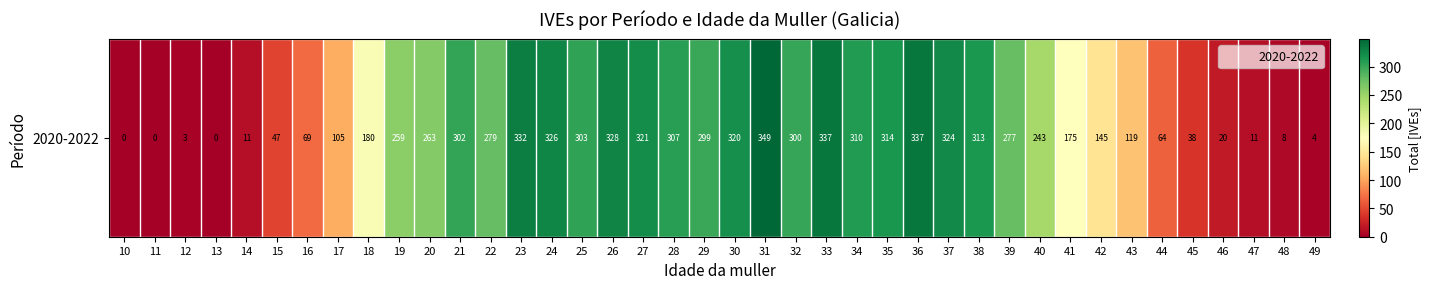

Reading left to right, list all the values displayed in this chart.

0	0	3	0	11	47	69	105	180	259	263	302	279	332	326	303	328	321	307	299	320	349	300	337	310	314	337	324	313	277	243	175	145	119	64	38	20	11	8	4